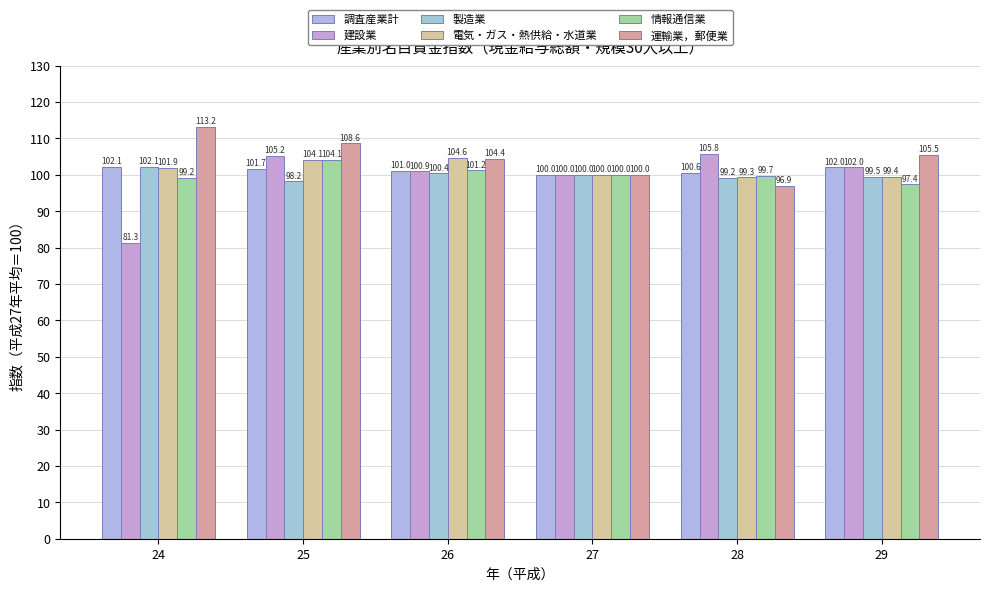

Reading right to left, transcribe all the data shown in this chart.

調査産業計: 102.0	100.6	100.0	101.0	101.7	102.1
建設業: 102.0	105.8	100.0	100.9	105.2	81.3
製造業: 99.5	99.2	100.0	100.4	98.2	102.1
電気・ガス・熱供給・水道業: 99.4	99.3	100.0	104.6	104.1	101.9
情報通信業: 97.4	99.7	100.0	101.2	104.1	99.2
運輸業，郵便業: 105.5	96.9	100.0	104.4	108.6	113.2